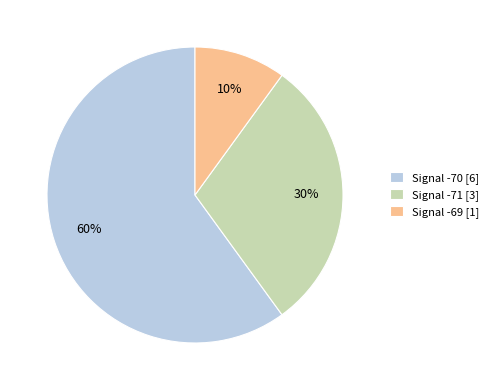

To the nearest percent, what percentage of the pie is Signal -71 [3]?

30%